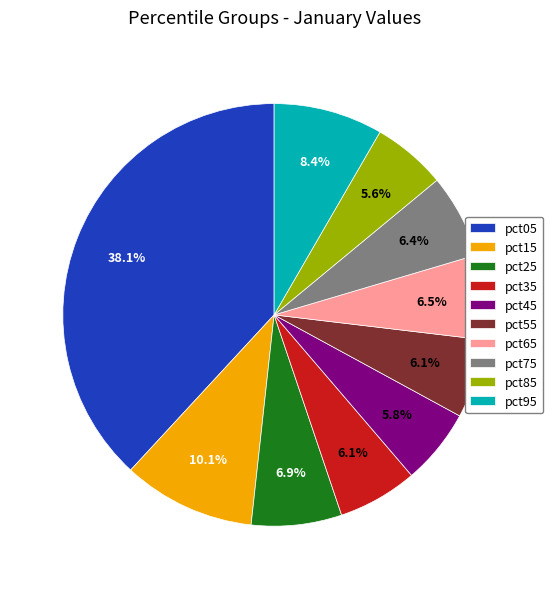

Between pct15 and pct75, which is larger?

pct15